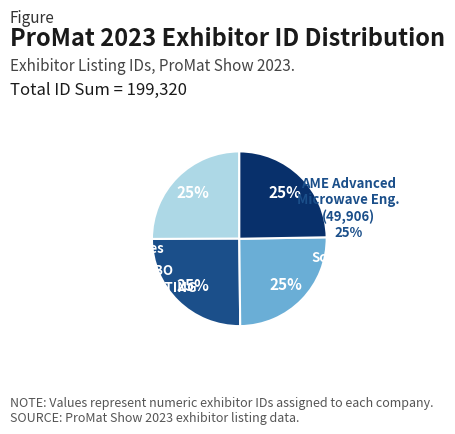

How many slices are in this pie chart?

4